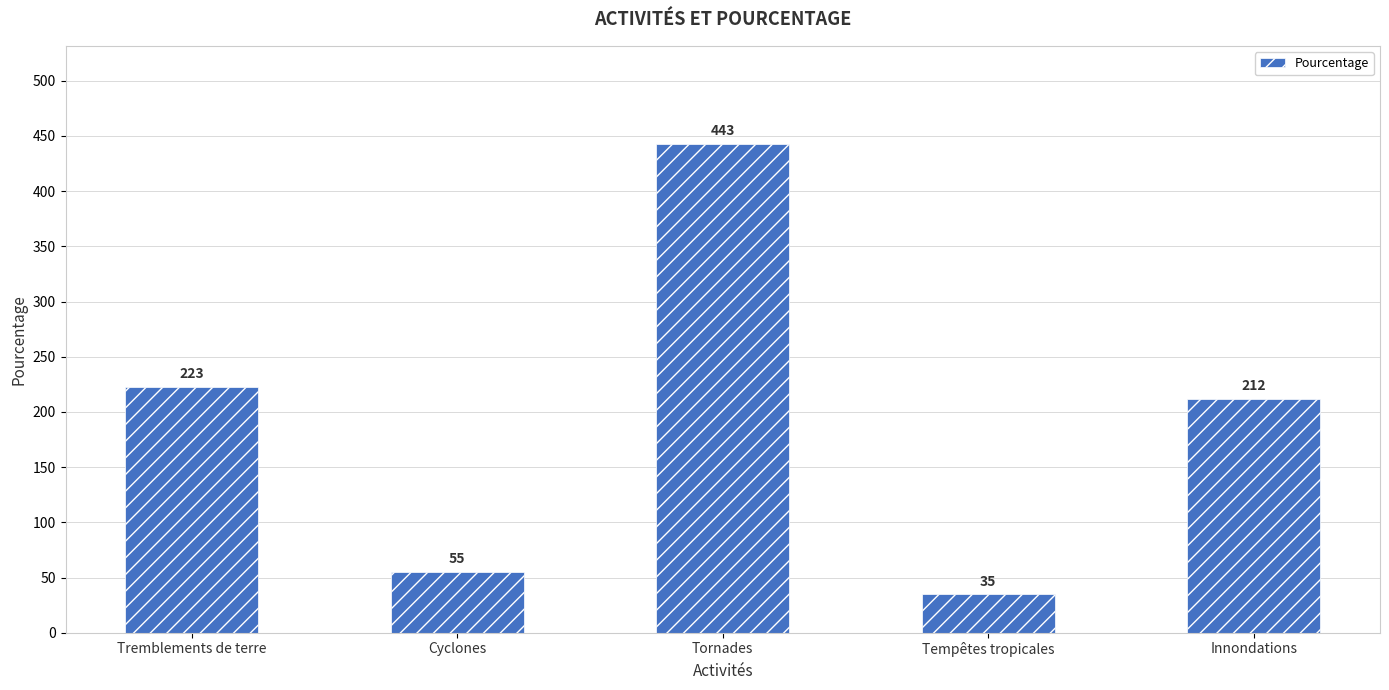

What is the difference between the values at Innondations and Tempêtes tropicales?

177